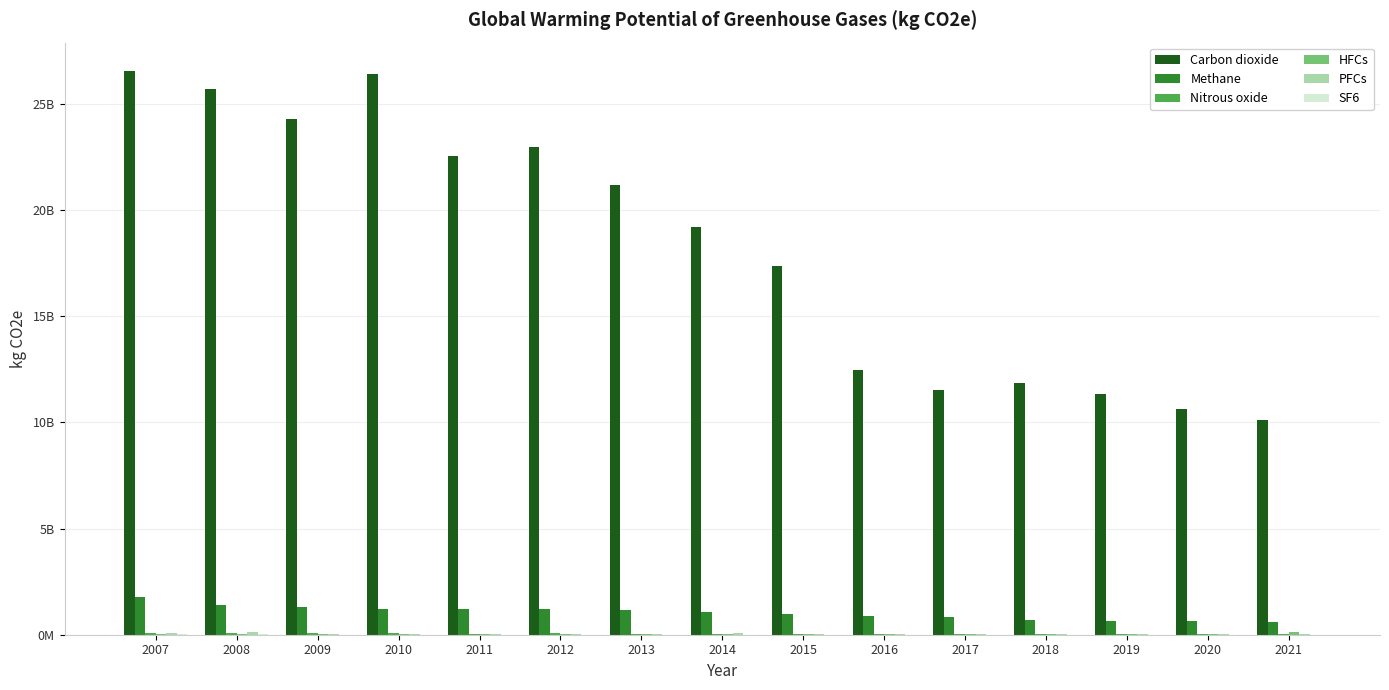

Which series has the largest range (max minus min)?

Carbon dioxide